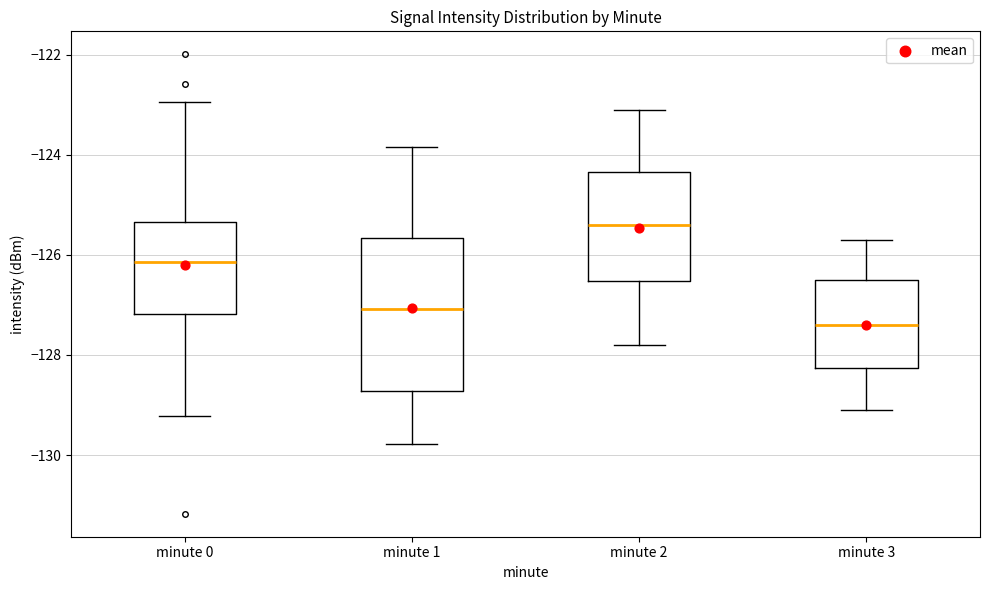

Reading left to right, transcribe this box plot: for each box, give where its median line is, the range the box spans, and where its two whiskers end, as read against the y-axis. The values are not printed on the chart, so give them approximately, as read against the axis.

minute 0: median -126.2, box -127.2 to -125.4, whiskers -129.2 to -123.0
minute 1: median -127.0, box -128.8 to -125.6, whiskers -129.8 to -123.8
minute 2: median -125.4, box -126.6 to -124.4, whiskers -127.8 to -123.0
minute 3: median -127.4, box -128.2 to -126.4, whiskers -129.0 to -125.6